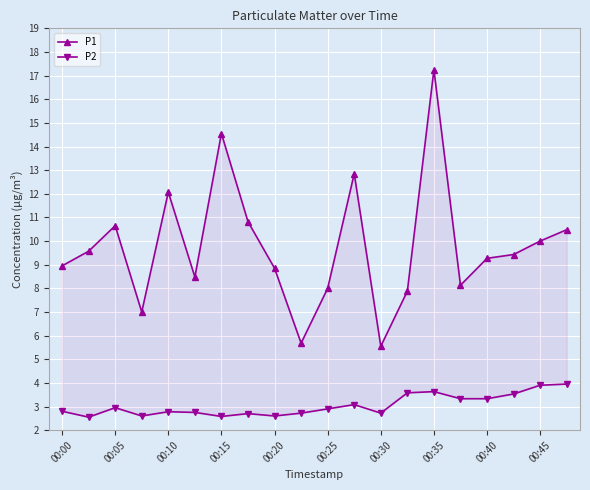

True or false: P2 and P1 intersect in this chart.

False